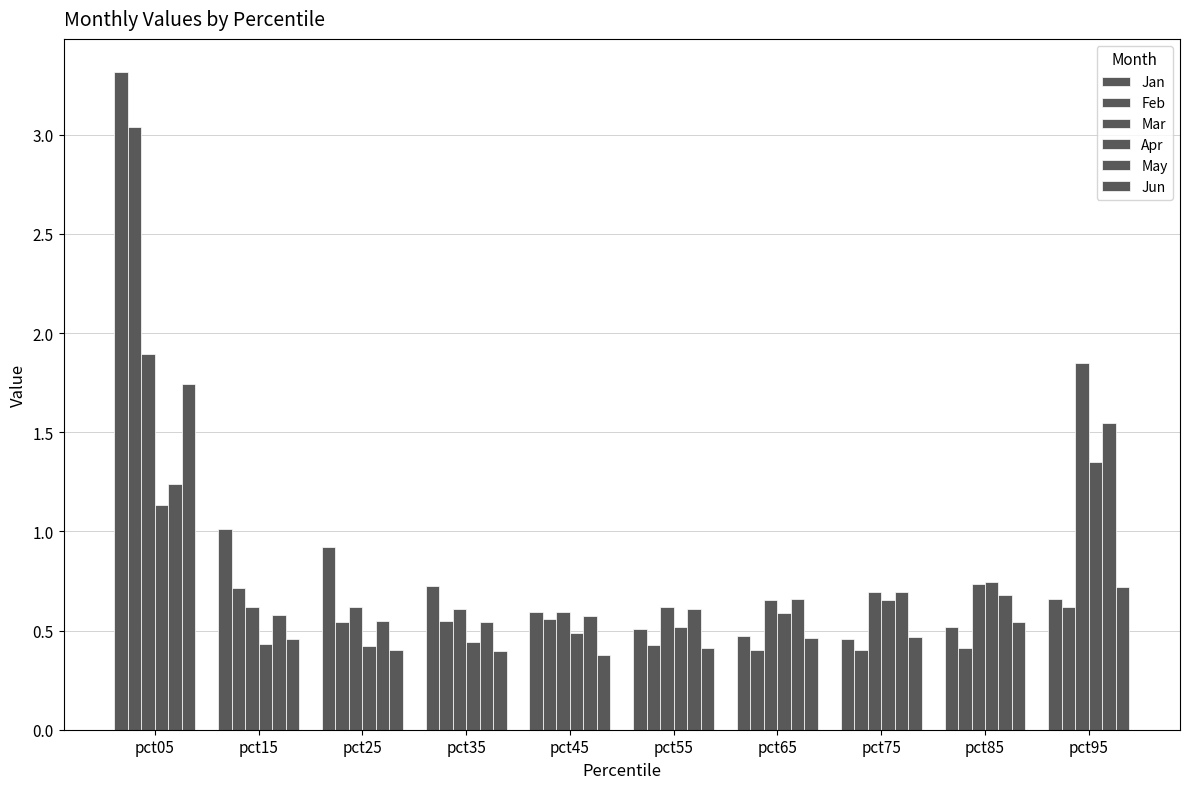

Which series has the widest spread of values?

Jan